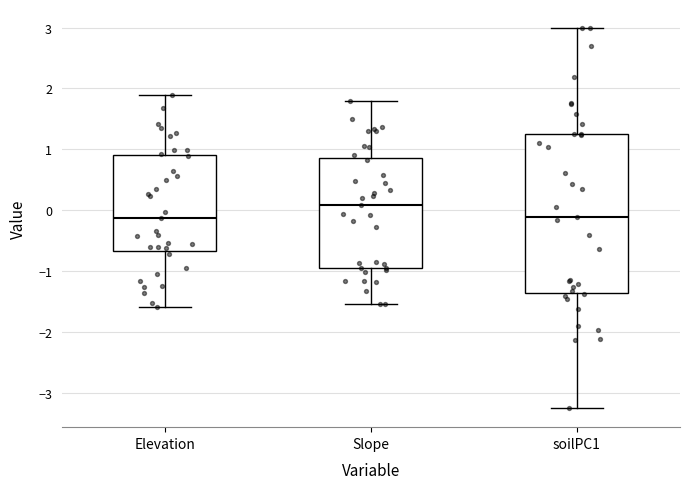

Where does the median line of the box for Elevation sit on the y-axis? The values are not printed on the chart, so give them approximately, as read against the axis.

-0.1